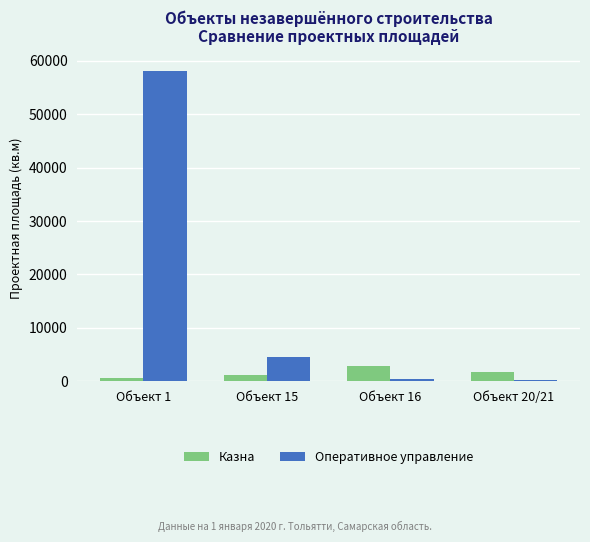

List the series in order of their overall mean, highest first.

Оперативное управление, Казна